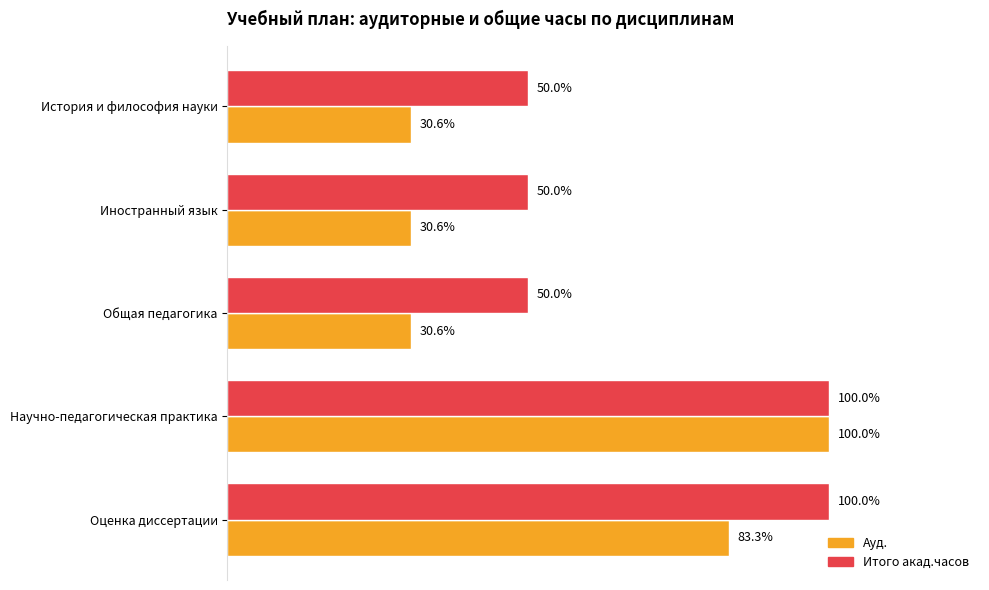

Reading left to right, extract all data points from this chart.

Ауд.: 66	66	66	216	180
Итого акад.часов: 108	108	108	216	216